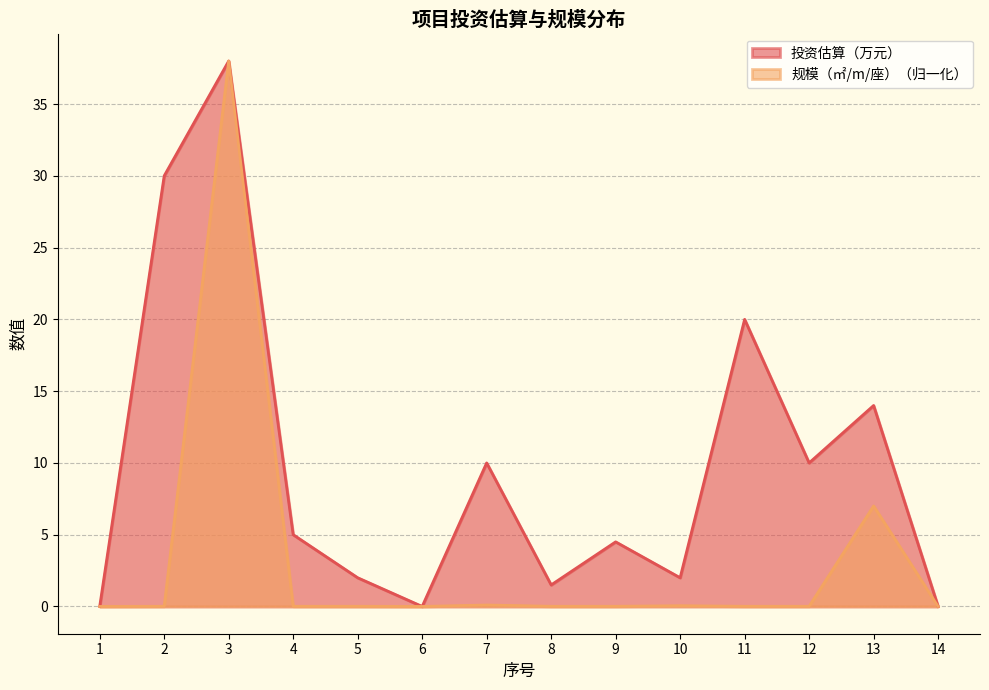

What is the maximum value shown in the chart?

38.0